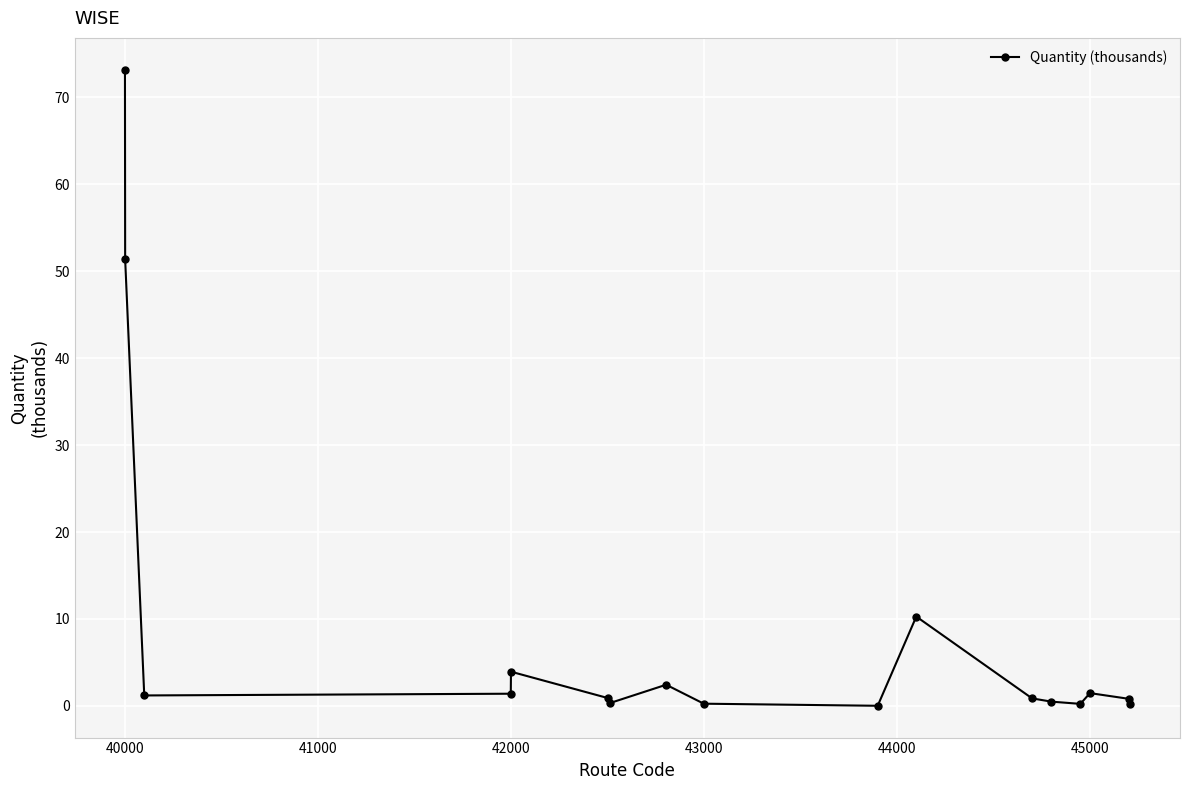

What is the difference between the second highest and second lowest values?

51.2